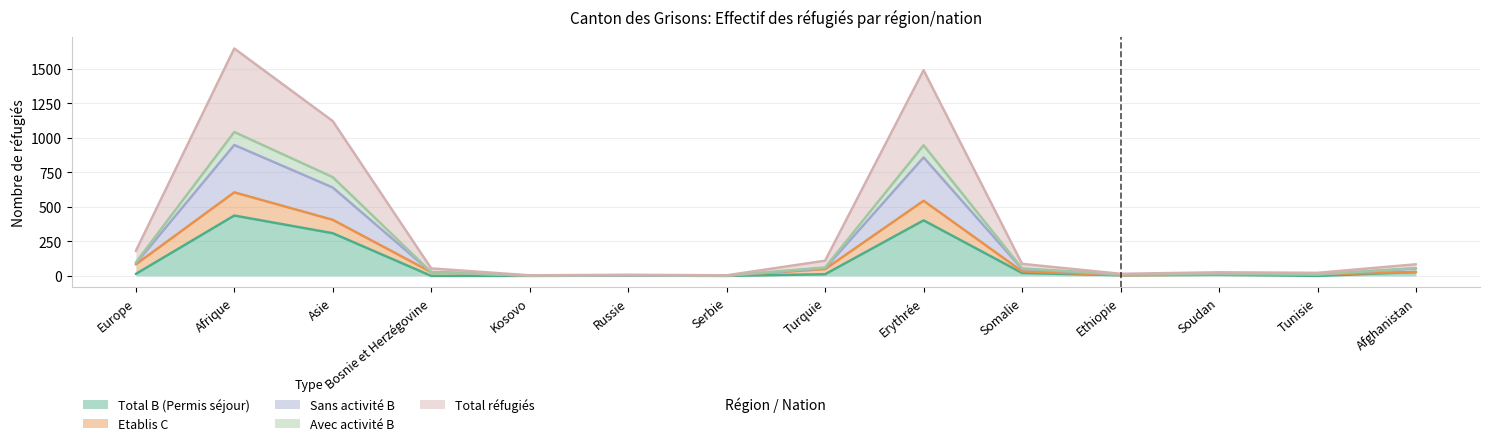

What is the label of the 5th point from the right?

Somalie